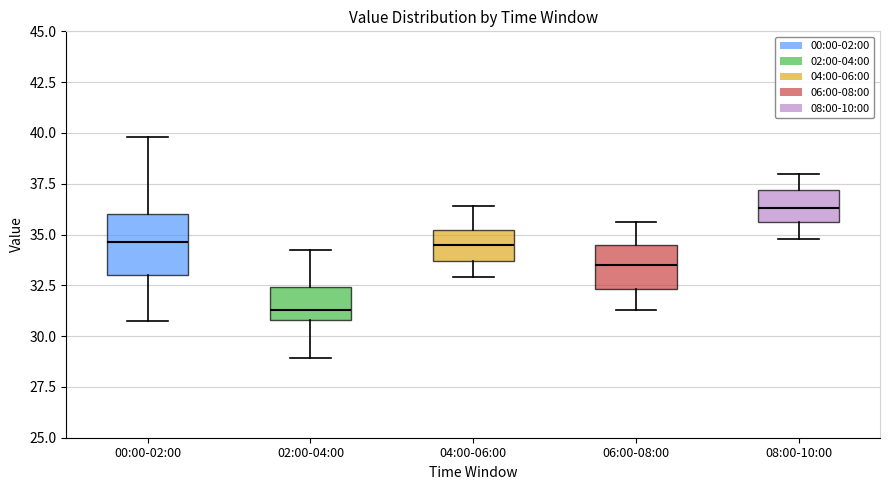

Reading left to right, read every box against the y-axis: the position of its median line, the range the box covers, and the ends of its whiskers. The values are not printed on the chart, so give them approximately, as read against the axis.

00:00-02:00: median 34.5, box 33.0 to 36.0, whiskers 30.5 to 40.0
02:00-04:00: median 31.5, box 31.0 to 32.5, whiskers 29.0 to 34.5
04:00-06:00: median 34.5, box 33.5 to 35.0, whiskers 33.0 to 36.5
06:00-08:00: median 33.5, box 32.5 to 34.5, whiskers 31.5 to 35.5
08:00-10:00: median 36.5, box 35.5 to 37.0, whiskers 35.0 to 38.0